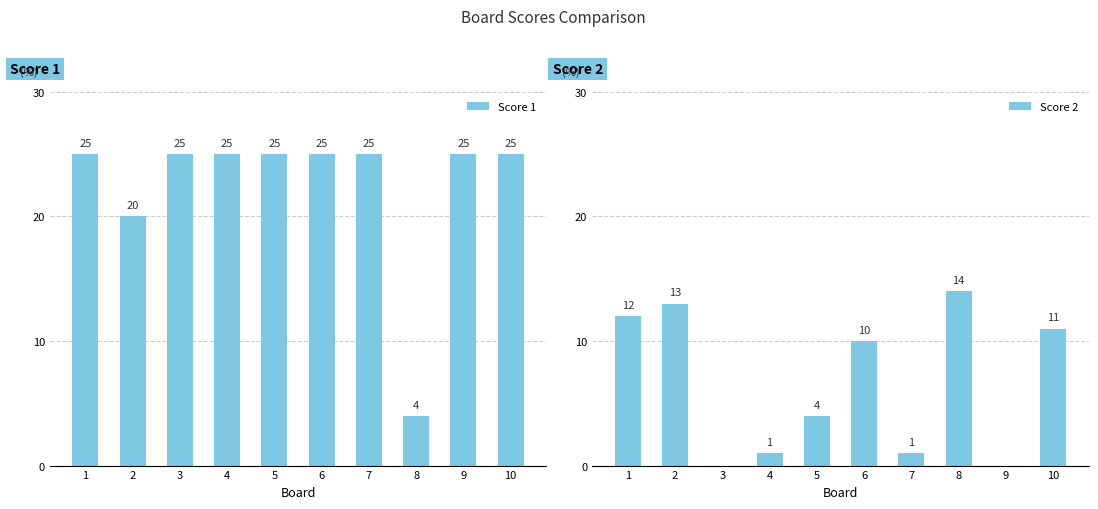

Are the bars horizontal?

No